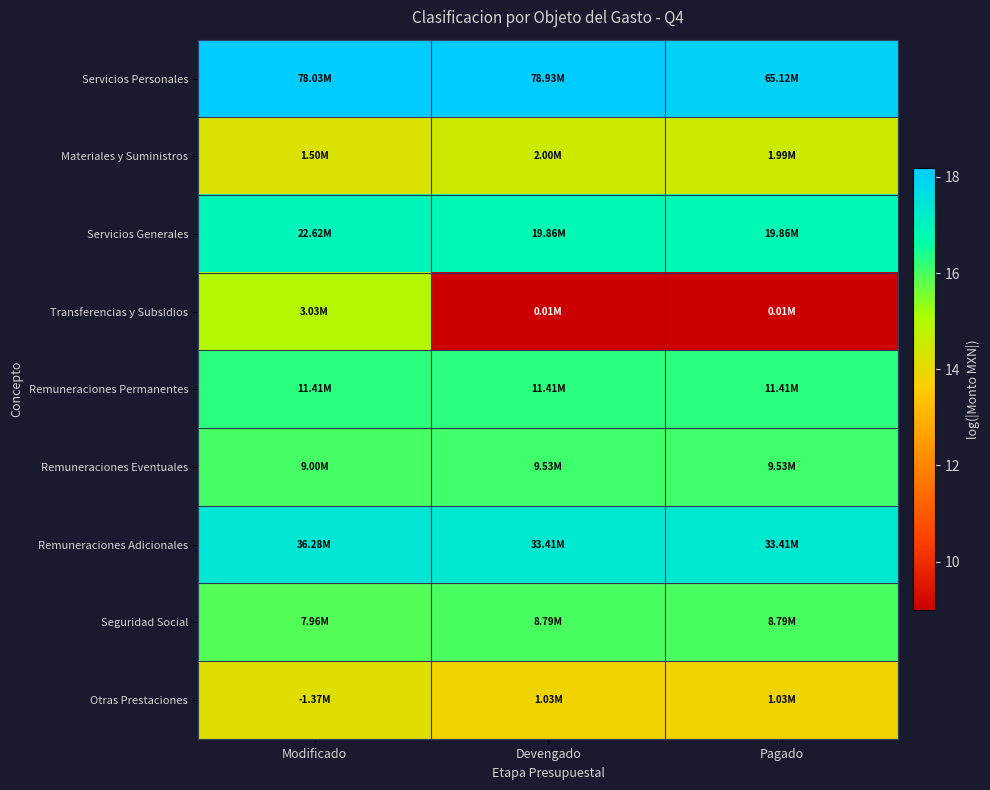

What is the minimum value shown in the chart?

9.0